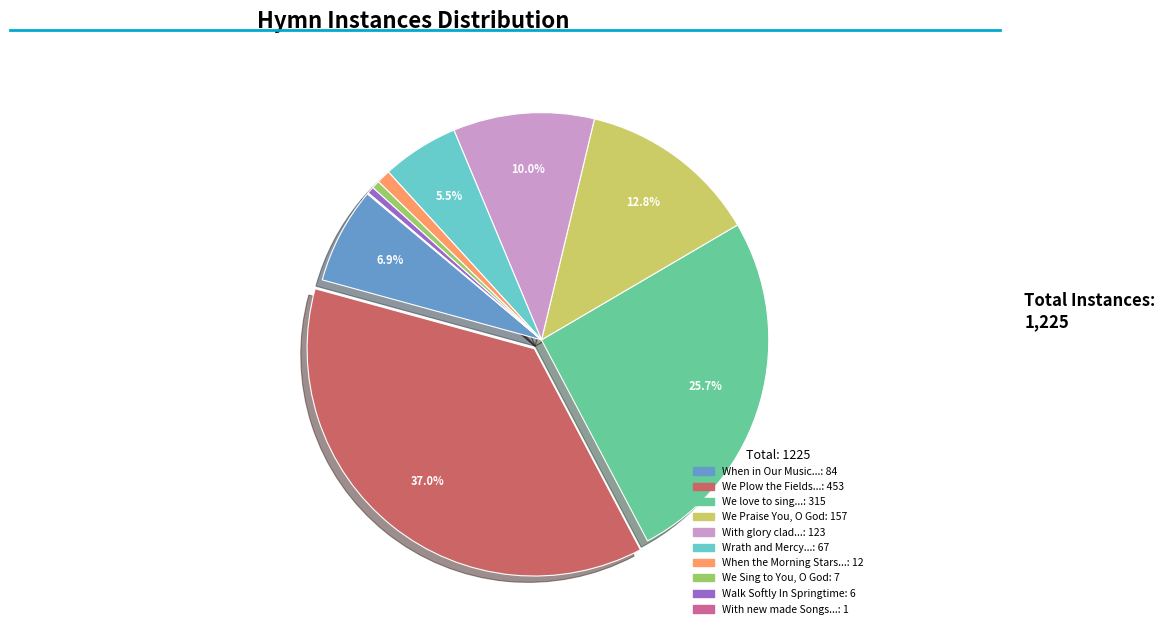

Is there any slice that represents more than half of the pie?

No